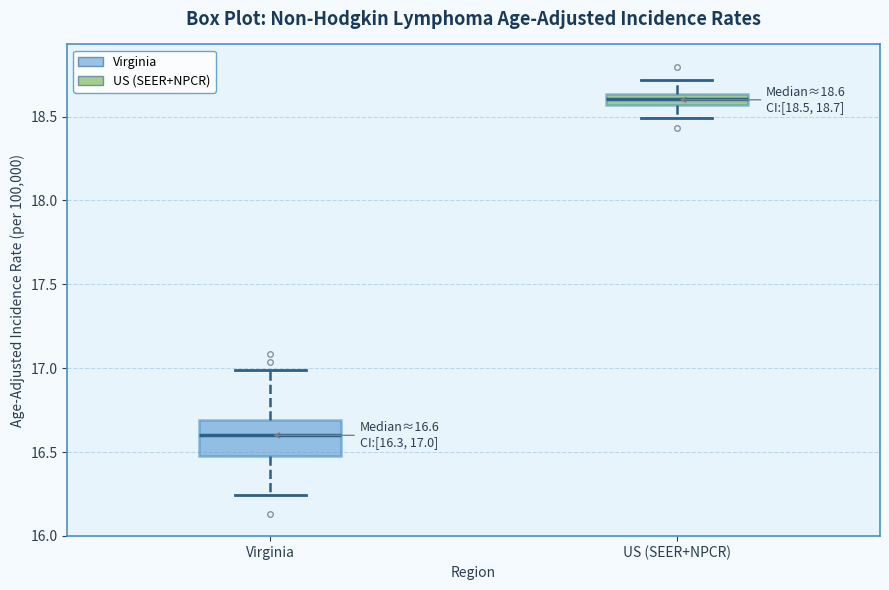

Comparing the boxes themselves (not the whiskers), which one is the tallest?

Virginia